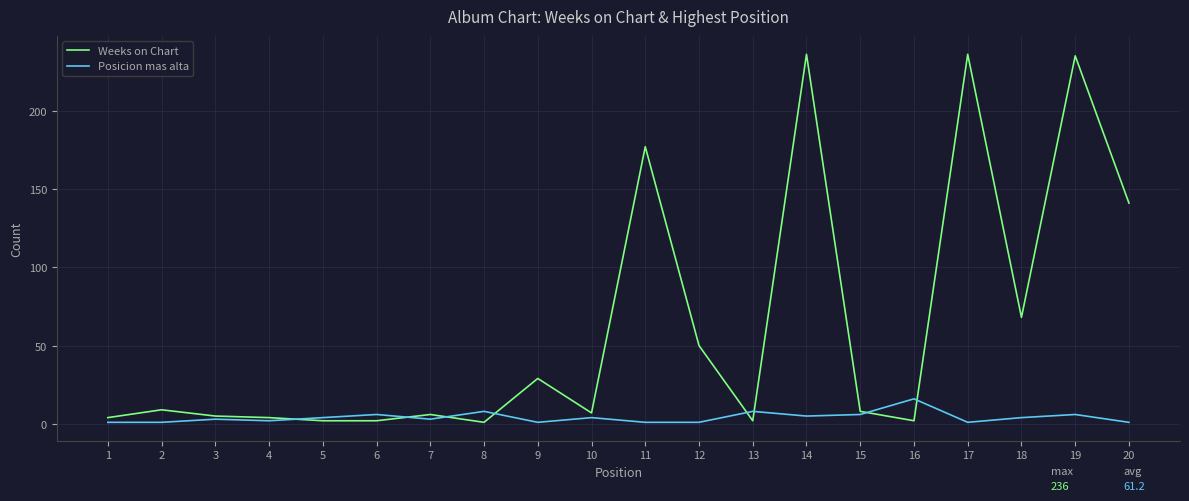

What is the difference between the maximum and minimum values in the Weeks on Chart series?

235